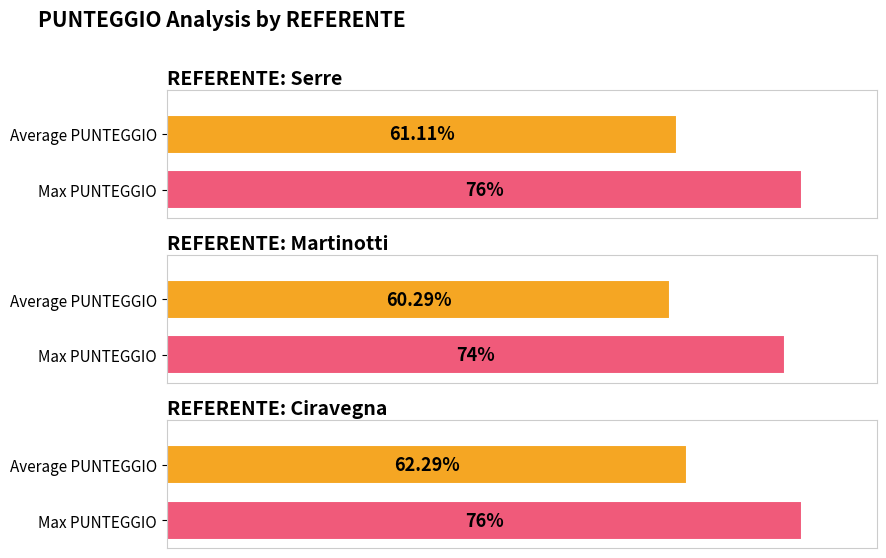

Count the number of data series in this chart.

2